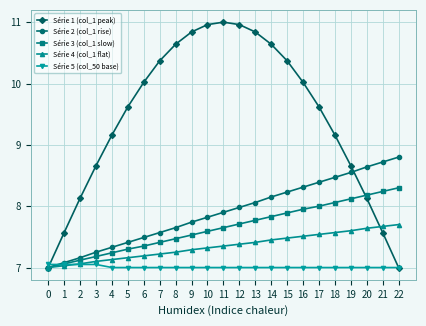

Is the value of Série 4 (col_1 flat) at 21 greater than the value of Série 5 (col_50 base) at 8?

Yes